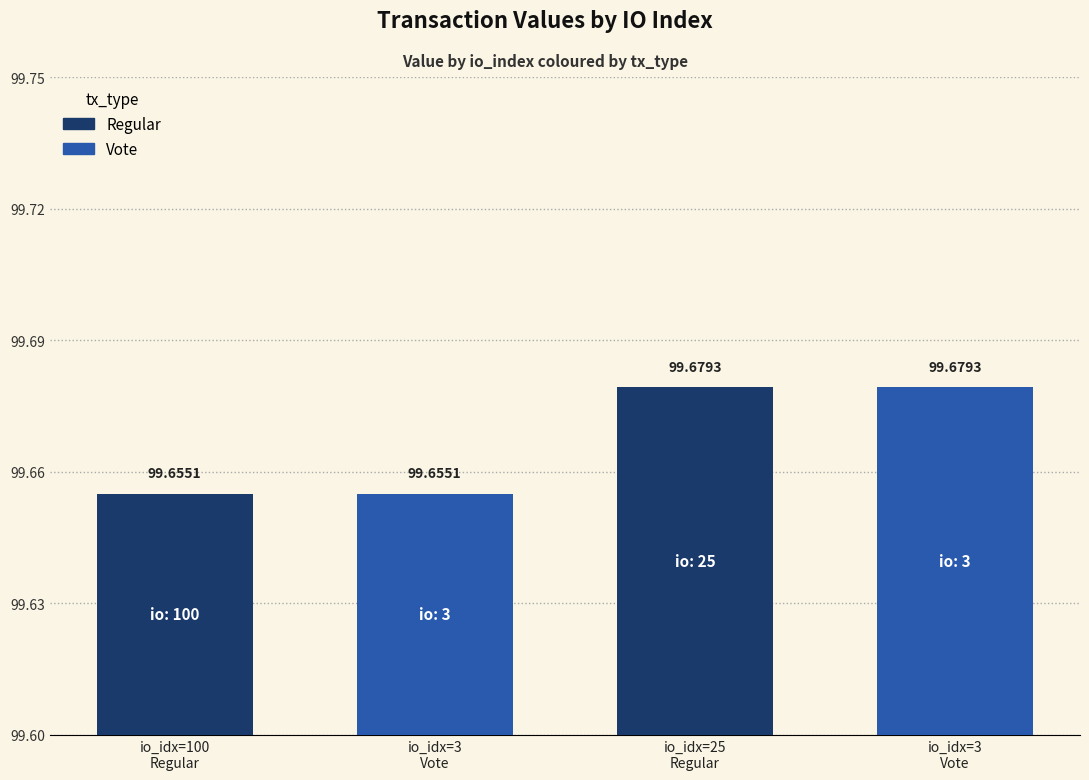

What is the sum of all values?

398.7